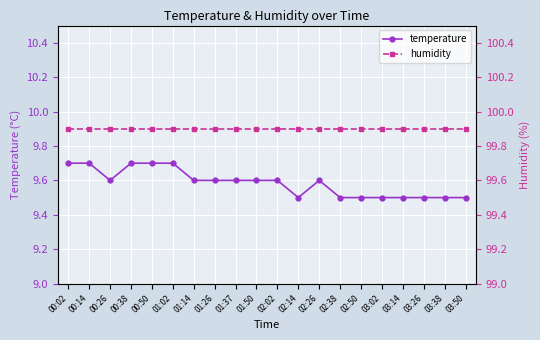

True or false: temperature and humidity cross at least once.

False